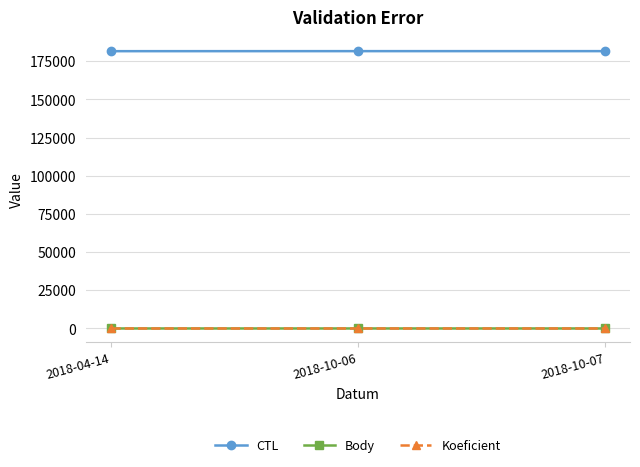

What is the label of the 1st point from the right?

2018-10-07